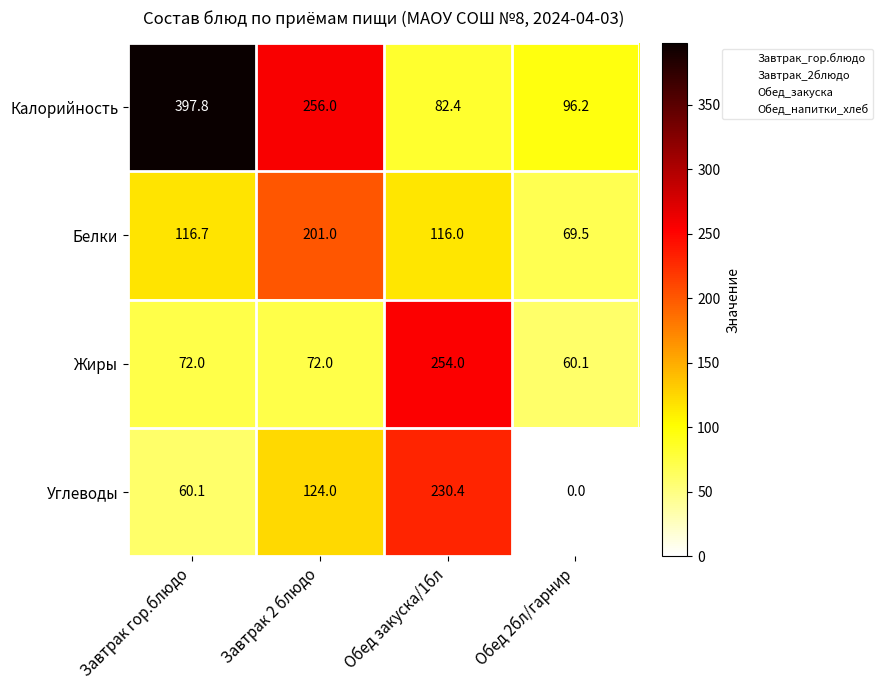

The value of Жиры at Обед 2бл/гарнир is 25.0. True or false?

False